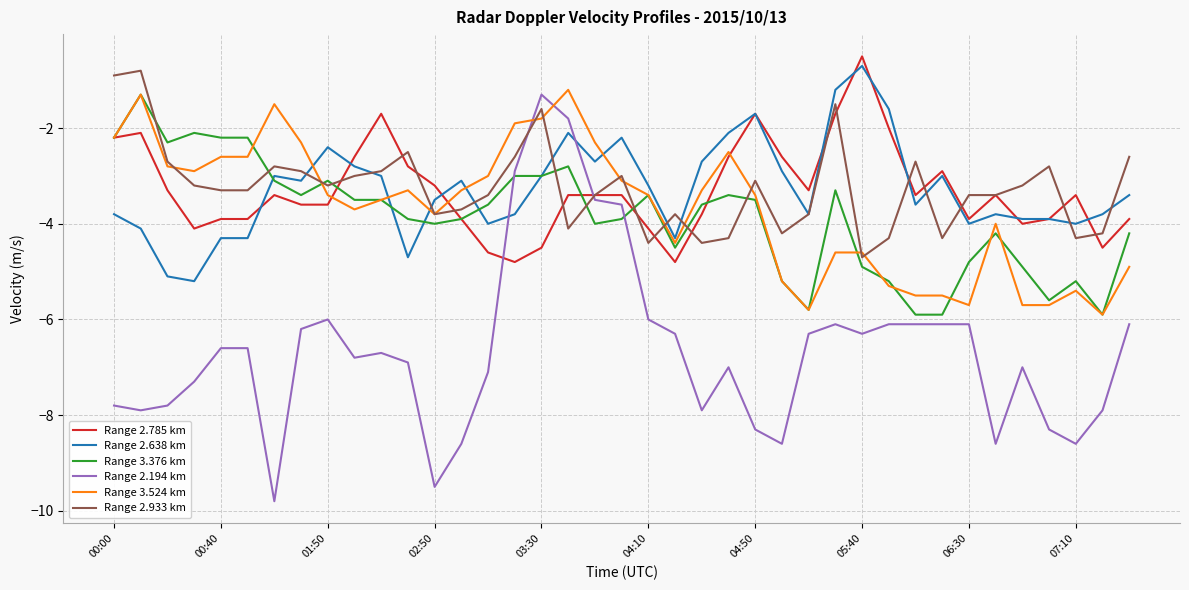

What is the greatest value displayed?

-0.5